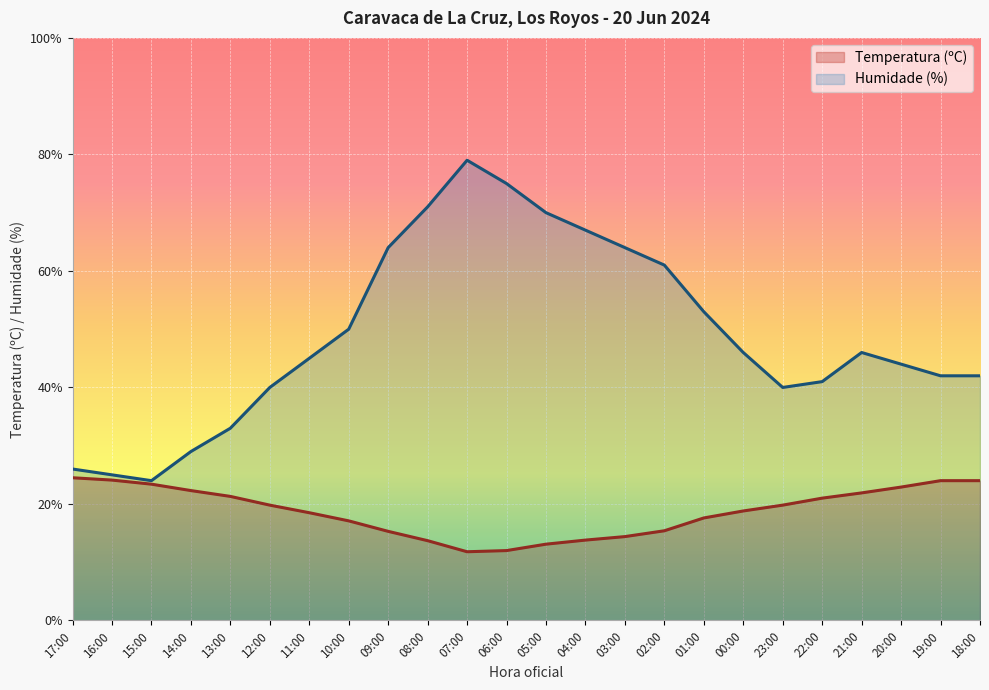

What is the difference between the highest and lowest values at 06:00?

63.0